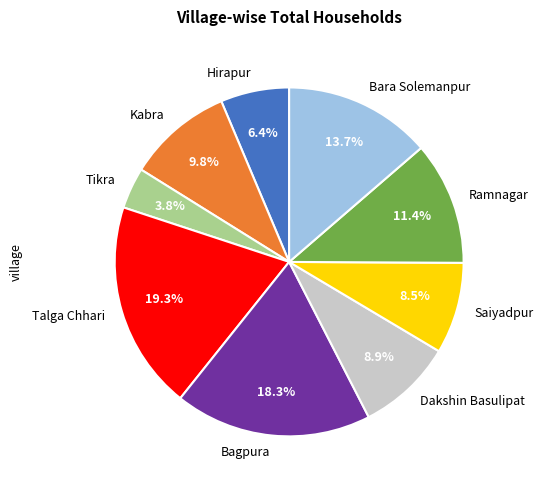

To the nearest percent, what is the combined percentage of Kabra and Talga Chhari?

29%